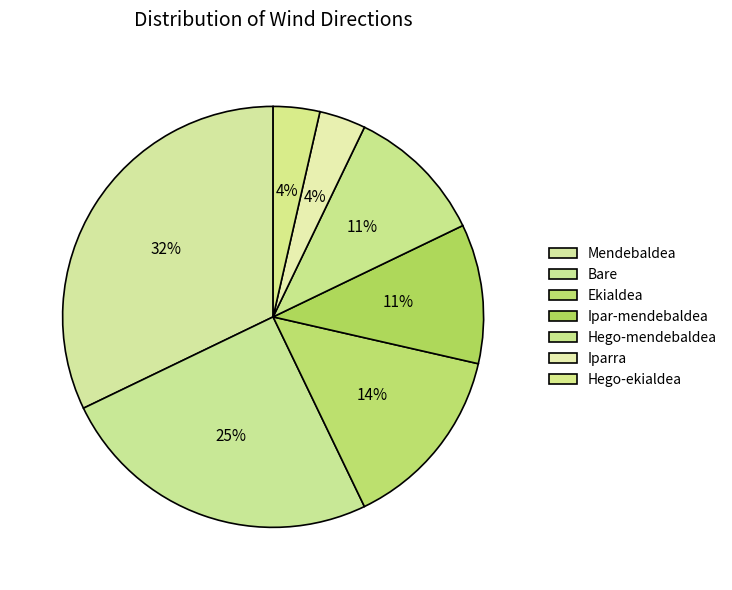

Is there a majority slice in this chart?

No